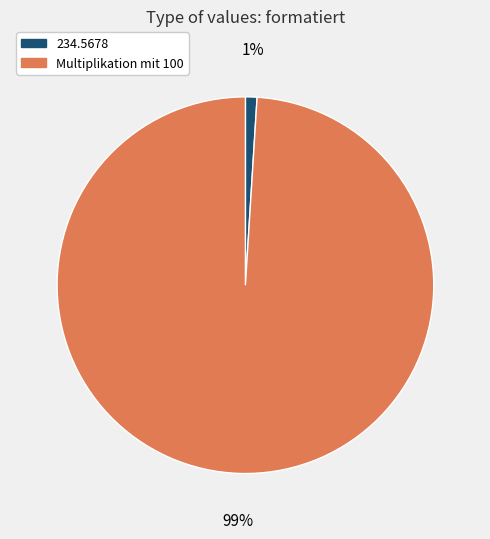

Combined, do Multiplikation mit 100 and 234.5678 account for over 50%?

Yes